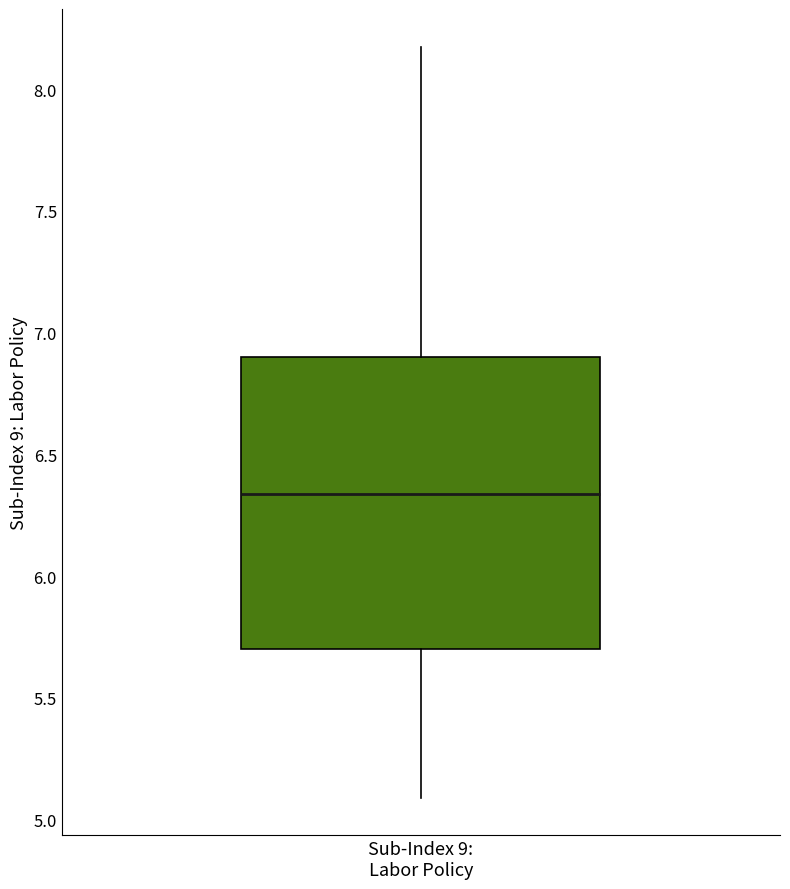

Read this box plot against the y-axis: the position of the median line, the range covered by the box, and the ends of both whiskers. The values are not printed on the chart, so give them approximately, as read against the axis.

median 6.35, box 5.70 to 6.90, whiskers 5.10 to 8.15